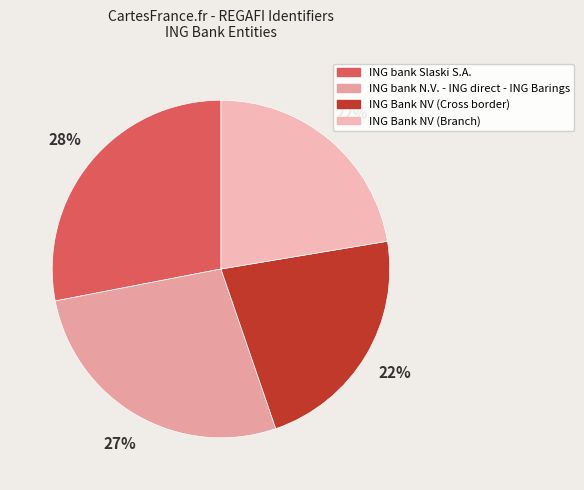

How much of the chart is everything except ING bank Slaski S.A.?

72.0%